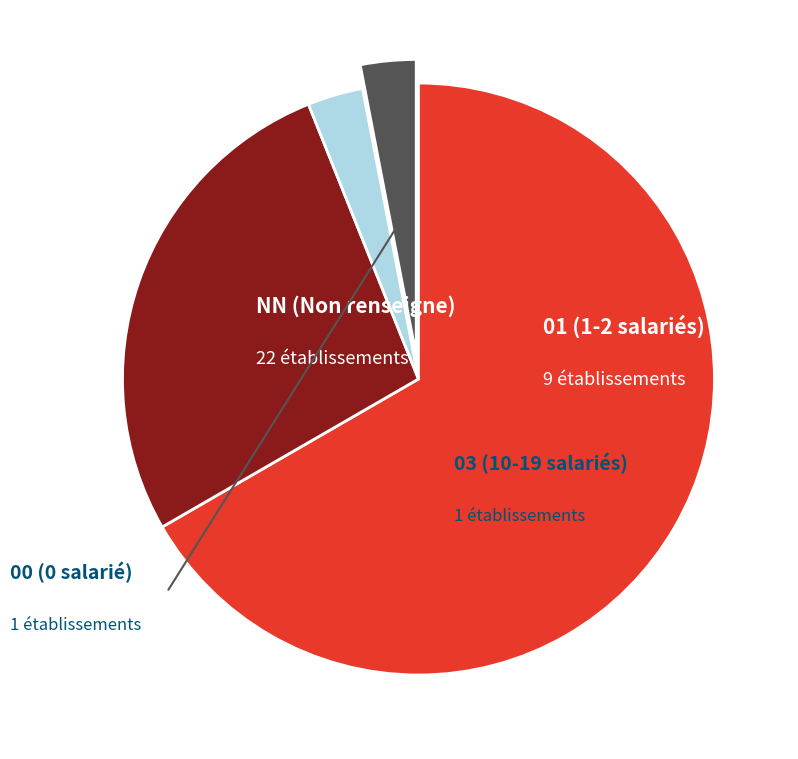

Which slice is the largest?

NN